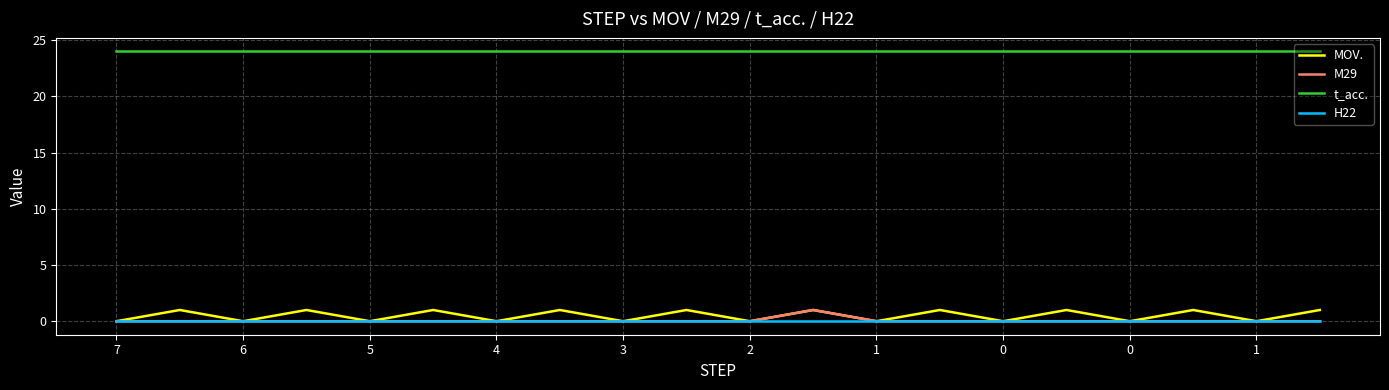

Which series has the largest total across all categories?

t_acc.